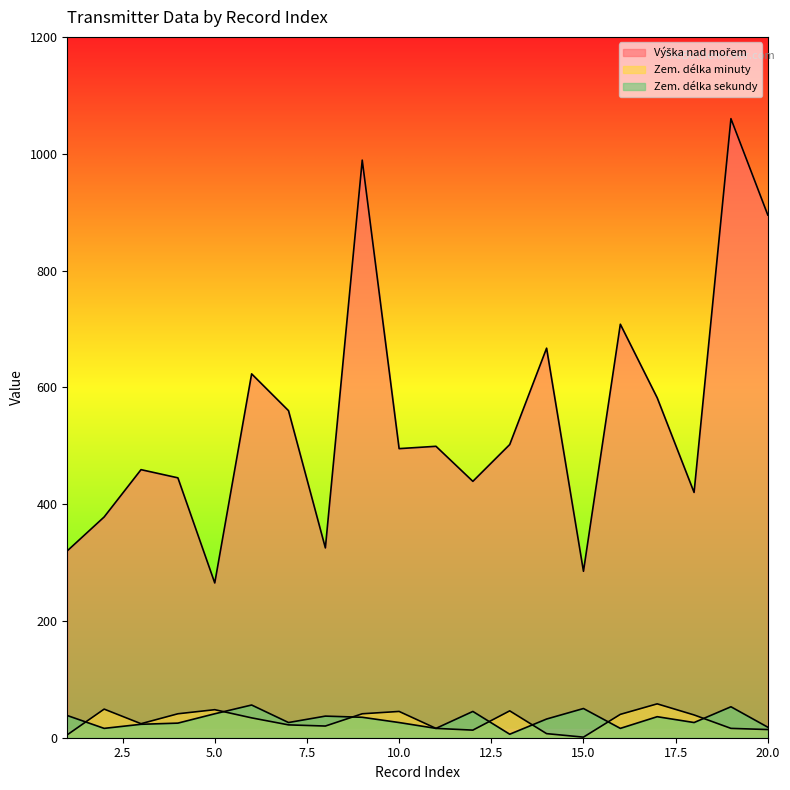

Which series ends up on top after the final intersection of Zem. délka sekundy and Zem. délka minuty?

Zem. délka sekundy